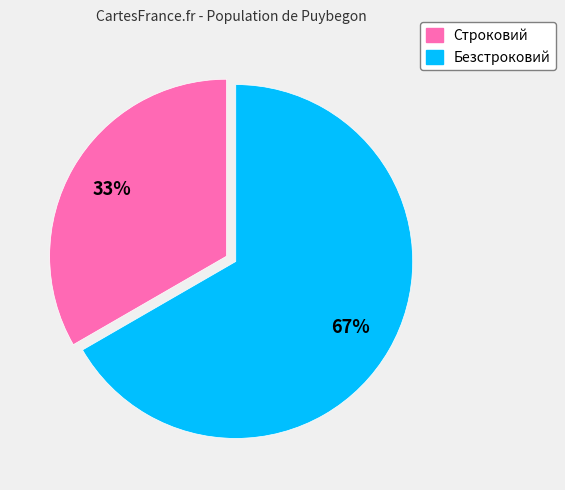

To the nearest percent, what percentage of the pie is Безстроковий?

67%